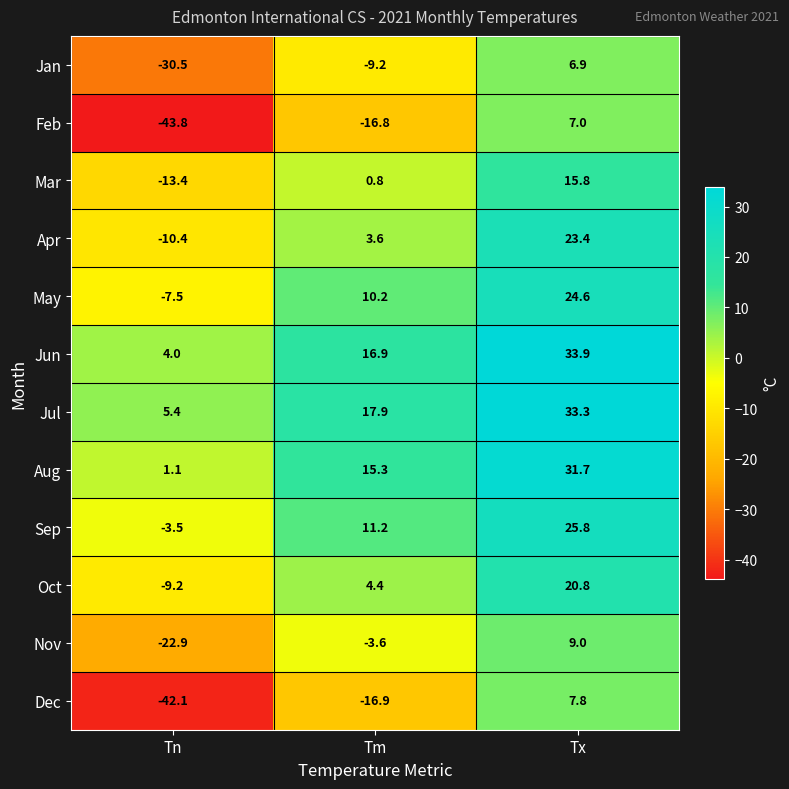

How many series are shown in this chart?

12